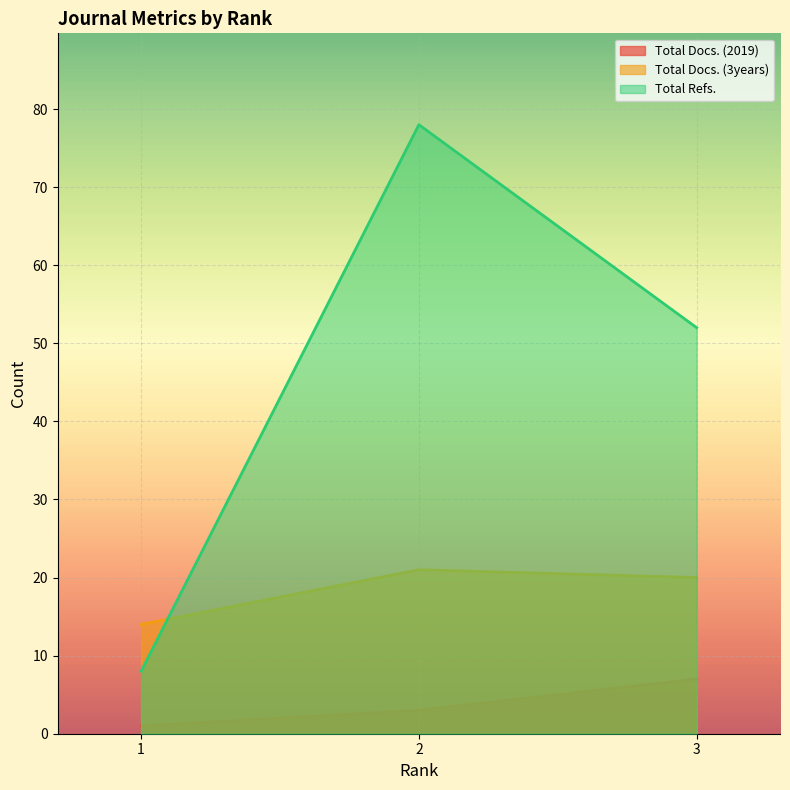

What is the spread (max minus min) of values at 3?

45